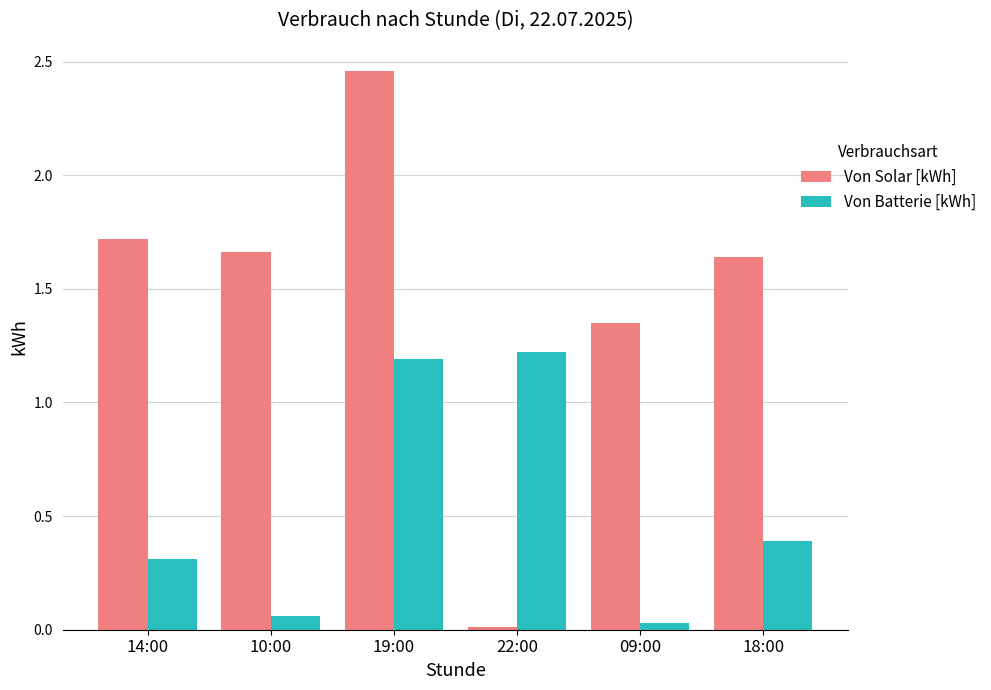

What is the average value of the Von Batterie [kWh] series?

0.5